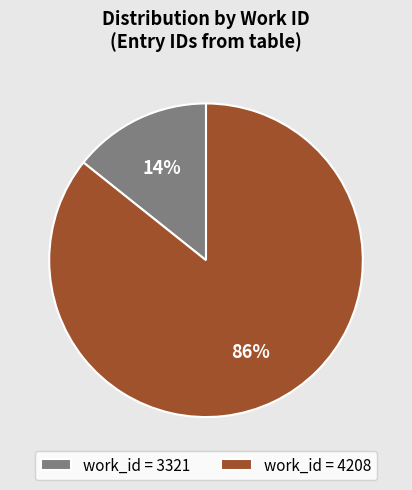

True or false: work_id = 4208 accounts for 86% of the total.

True